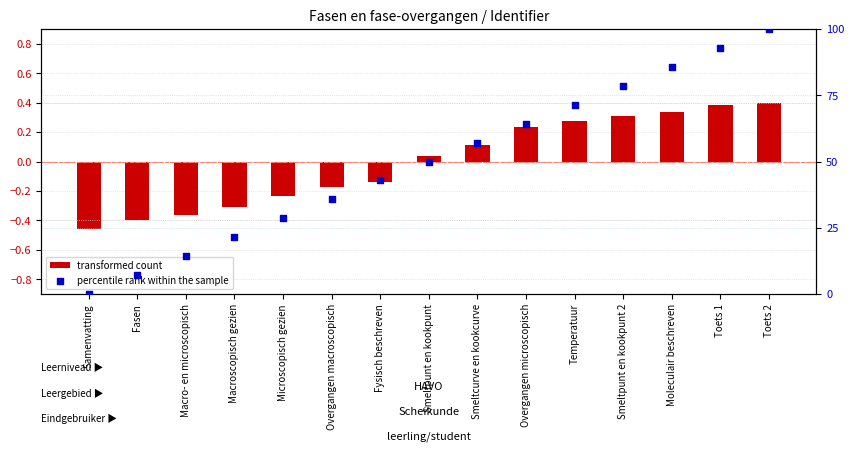

What are all the series names shown in the legend?

transformed count, percentile rank within the sample